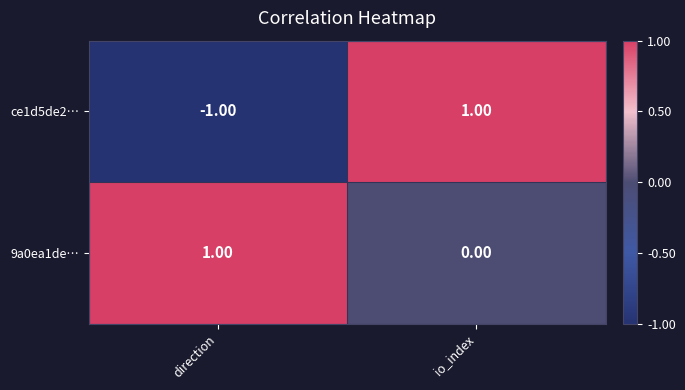

At which label is 9a0ea1de… closest to 0?

io_index